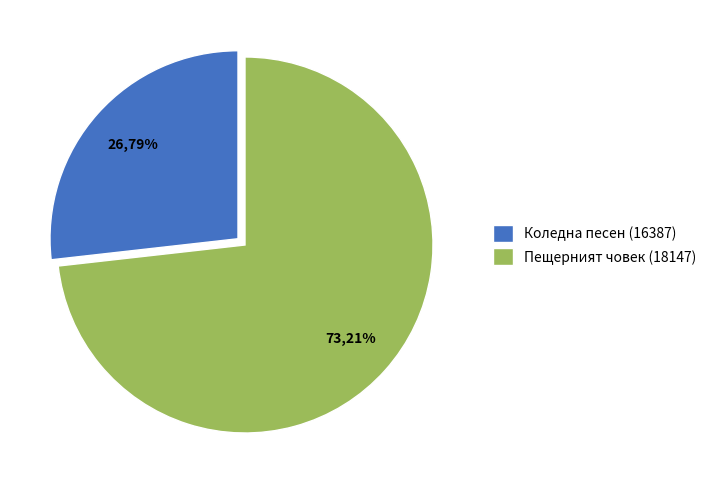

True or false: Пещерният човек (18147) accounts for 73% of the total.

True